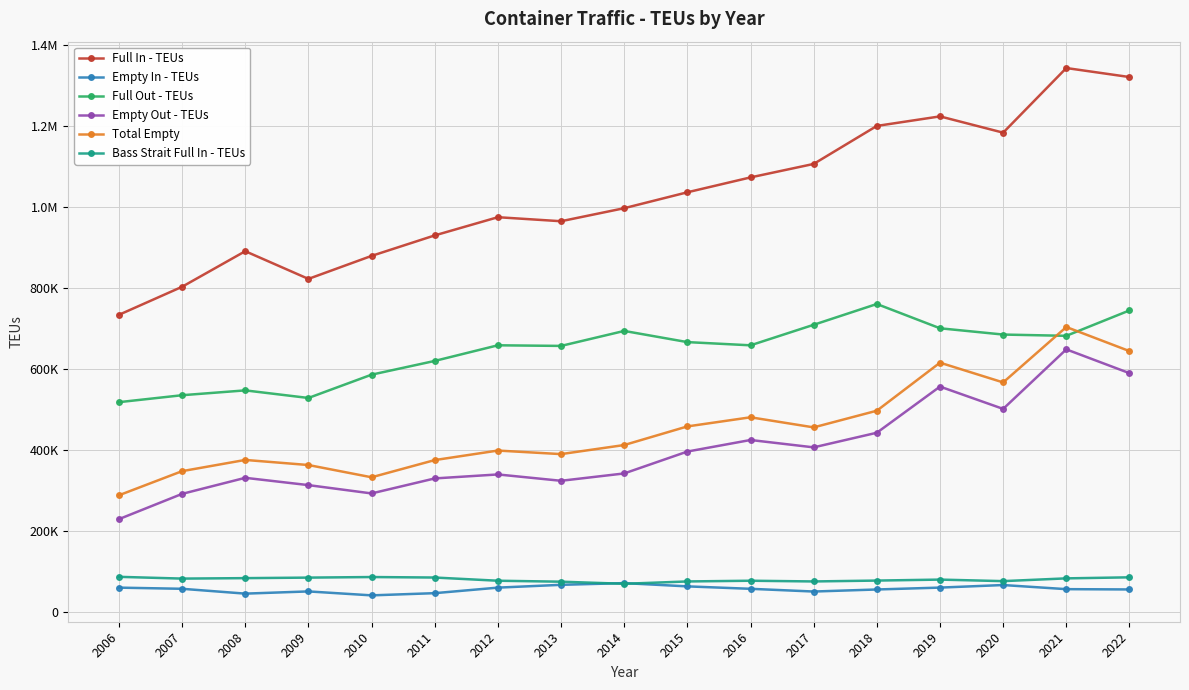

What is the difference between the Bass Strait Full In - TEUs values at 2007 and 2012?

5284.4